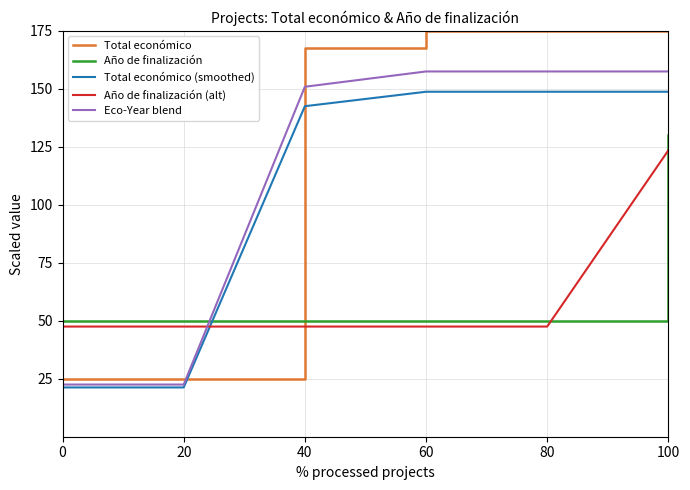

True or false: Año de finalización (alt) and Total económico (smoothed) intersect in this chart.

True